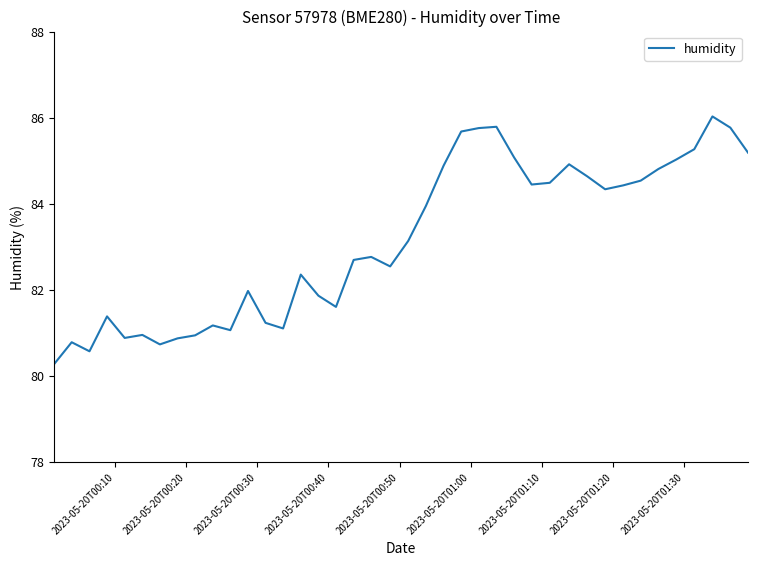

What is the maximum value shown in the chart?

86.0